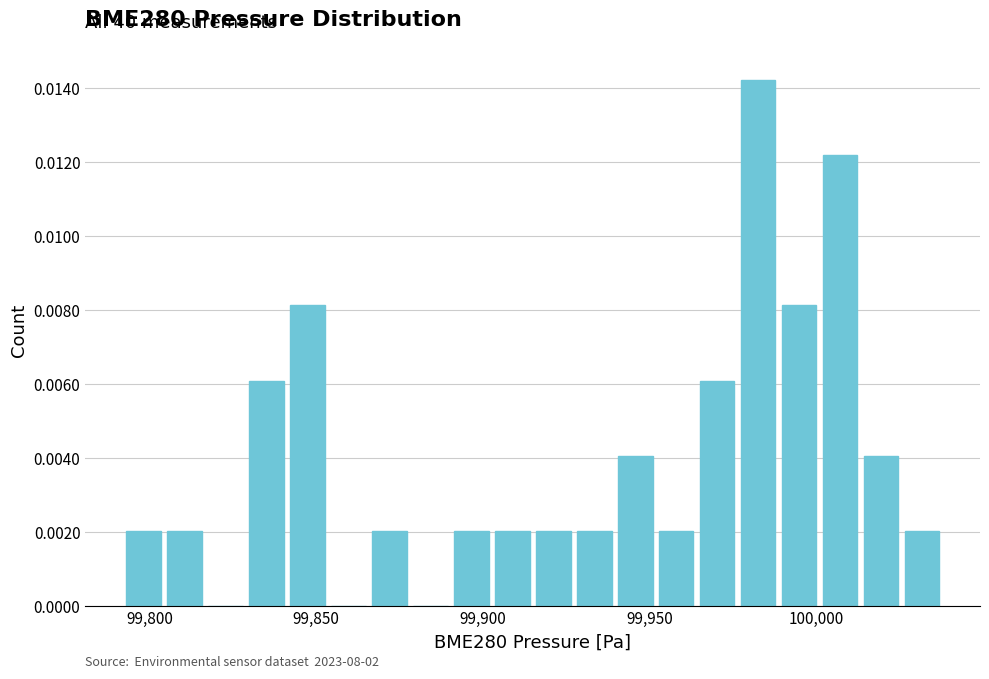

Read against the x-axis, roughly where is the centre of the tallest bar?

99985